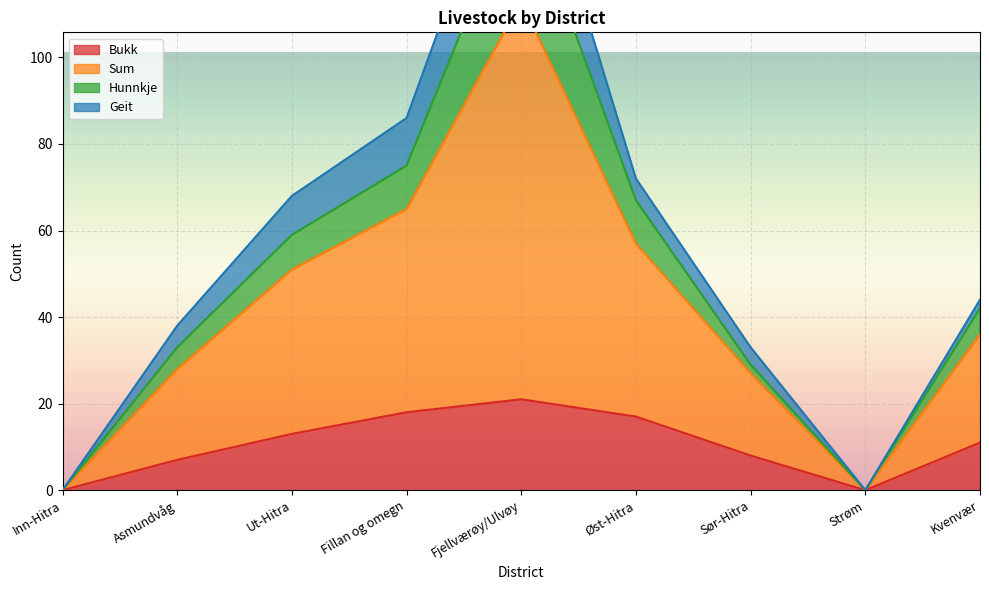

What position from the left is Ut-Hitra?

3